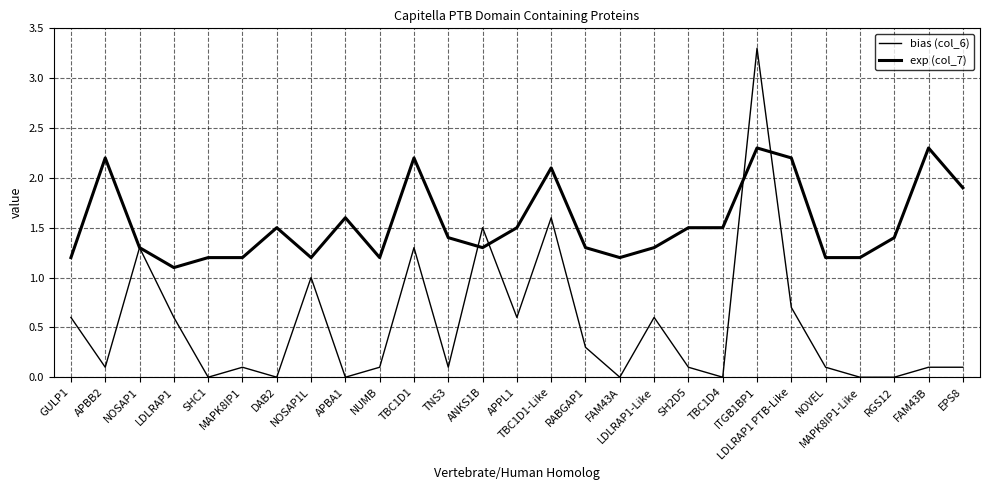

Is the value of bias (col_6) at MAPK8IP1-Like greater than the value of exp (col_7) at TBC1D4?

No